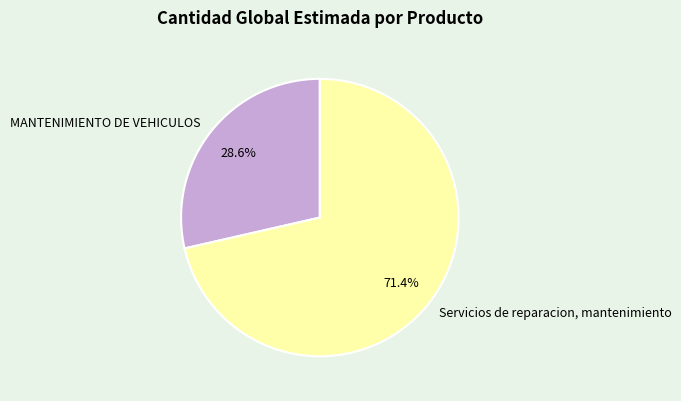

Is it true that MANTENIMIENTO DE VEHICULOS is 29% of the pie?

True